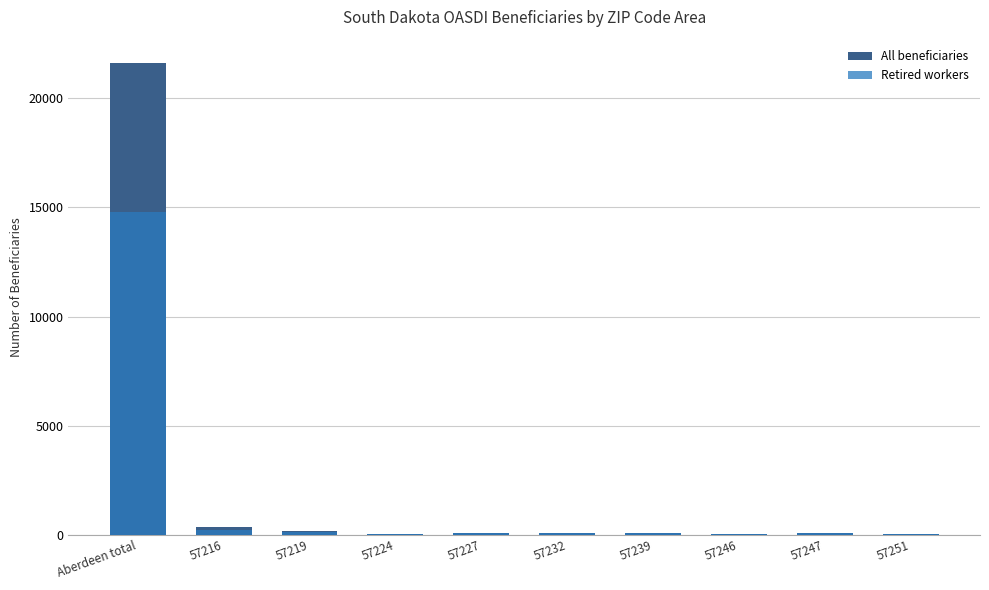

How many categories are shown in the chart?

10